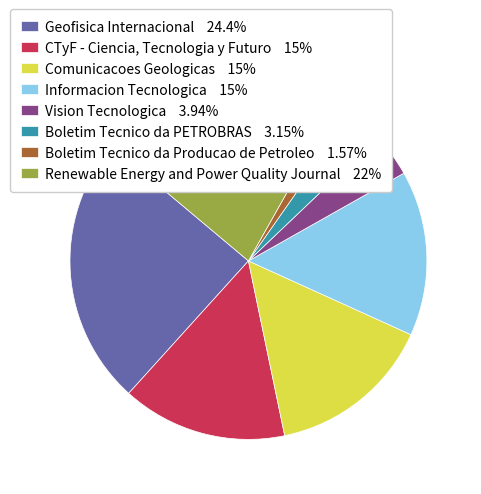

What is the ratio of the value at Informacion Tecnologica 15% to the value at CTyF - Ciencia, Tecnologia y Futuro 15%?

1.0